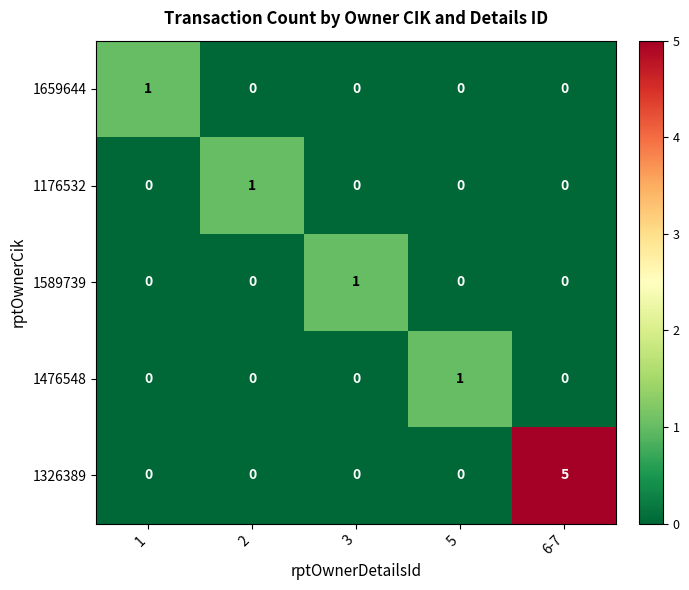

Which series has the largest range (max minus min)?

1326389